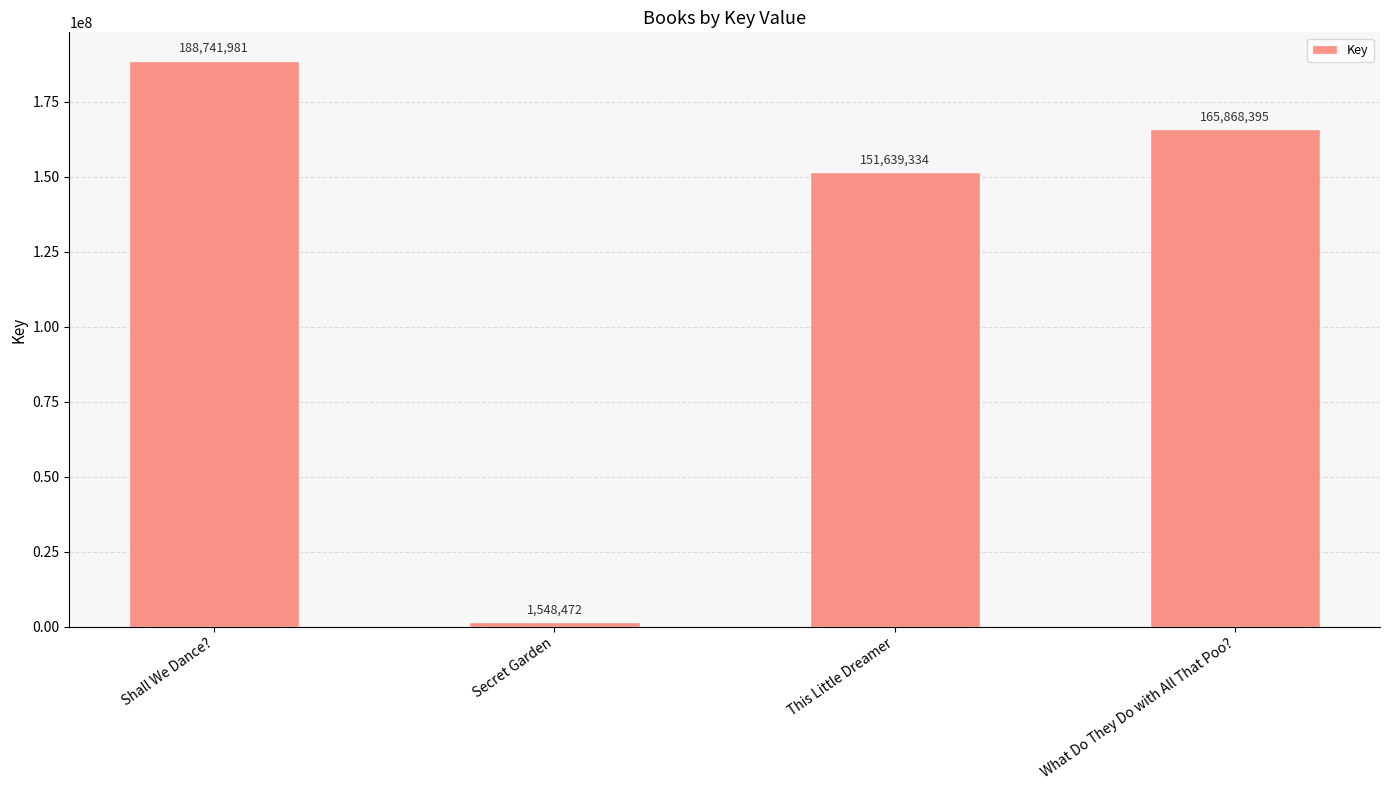

Rank the categories by value from highest to lowest.

Shall We Dance?, What Do They Do with All That Poo?, This Little Dreamer, Secret Garden